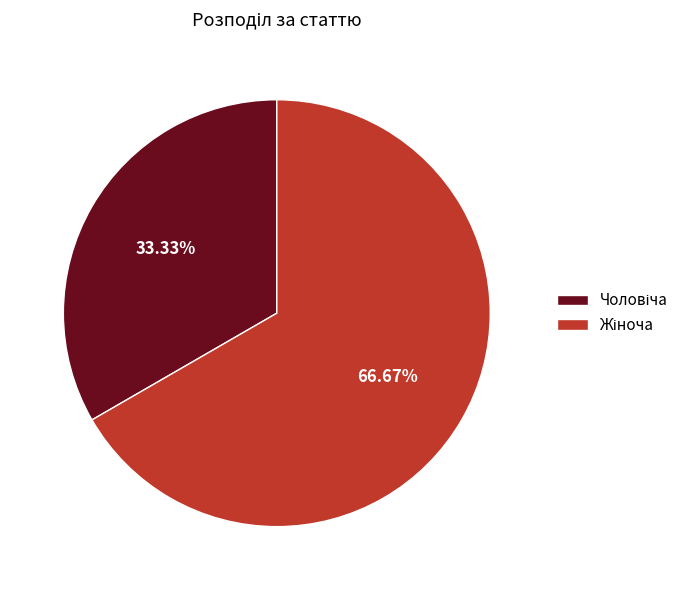

Is there any slice that represents more than half of the pie?

Yes